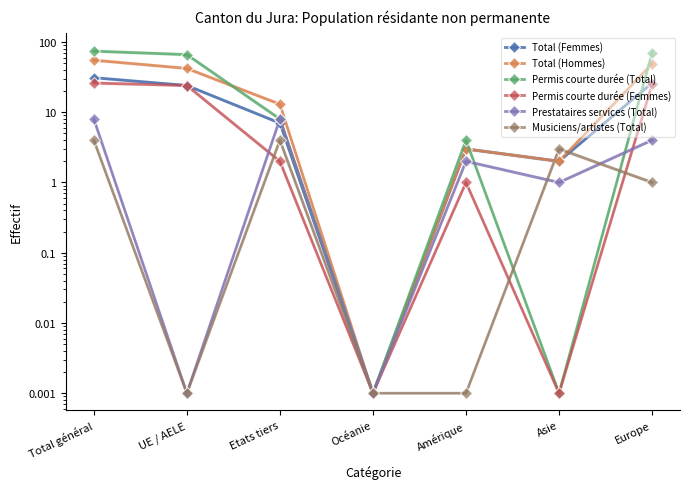

How many data points in Total (Femmes) are less than 7?

3